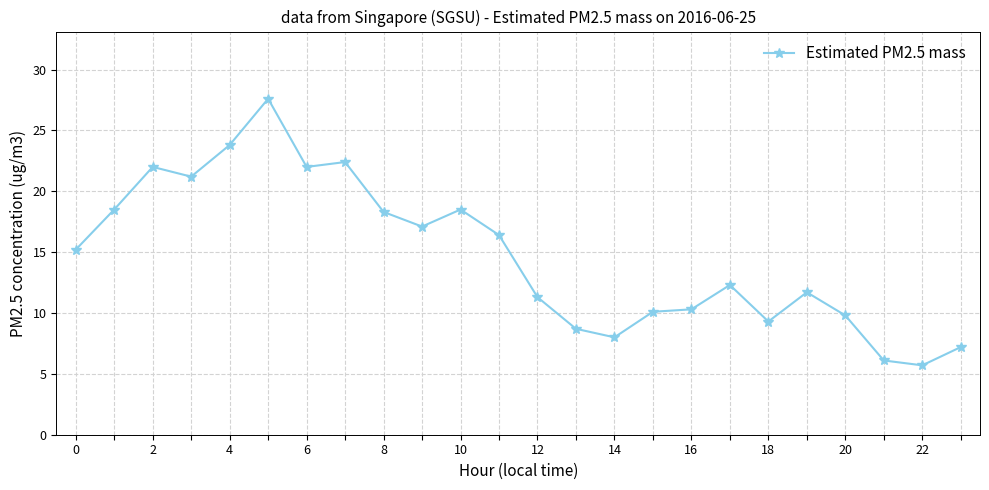

What is the greatest value displayed?

27.6